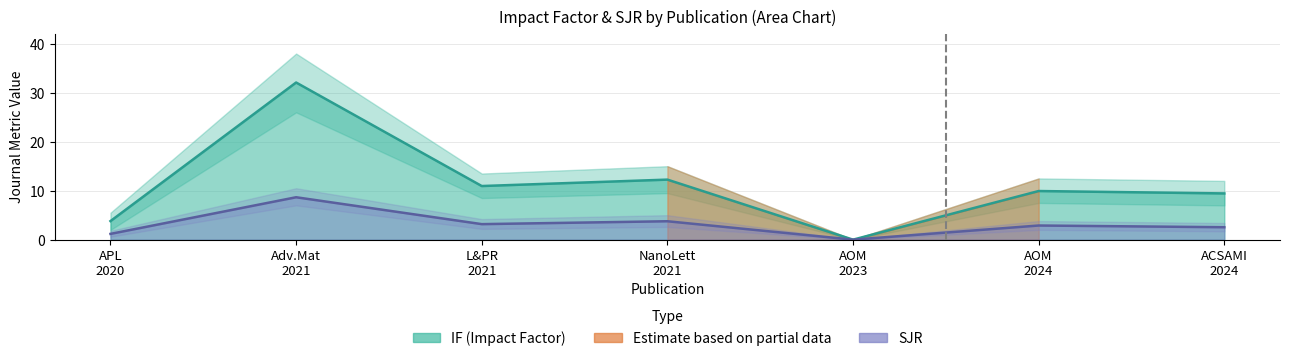

What is the maximum value shown in the chart?

32.1